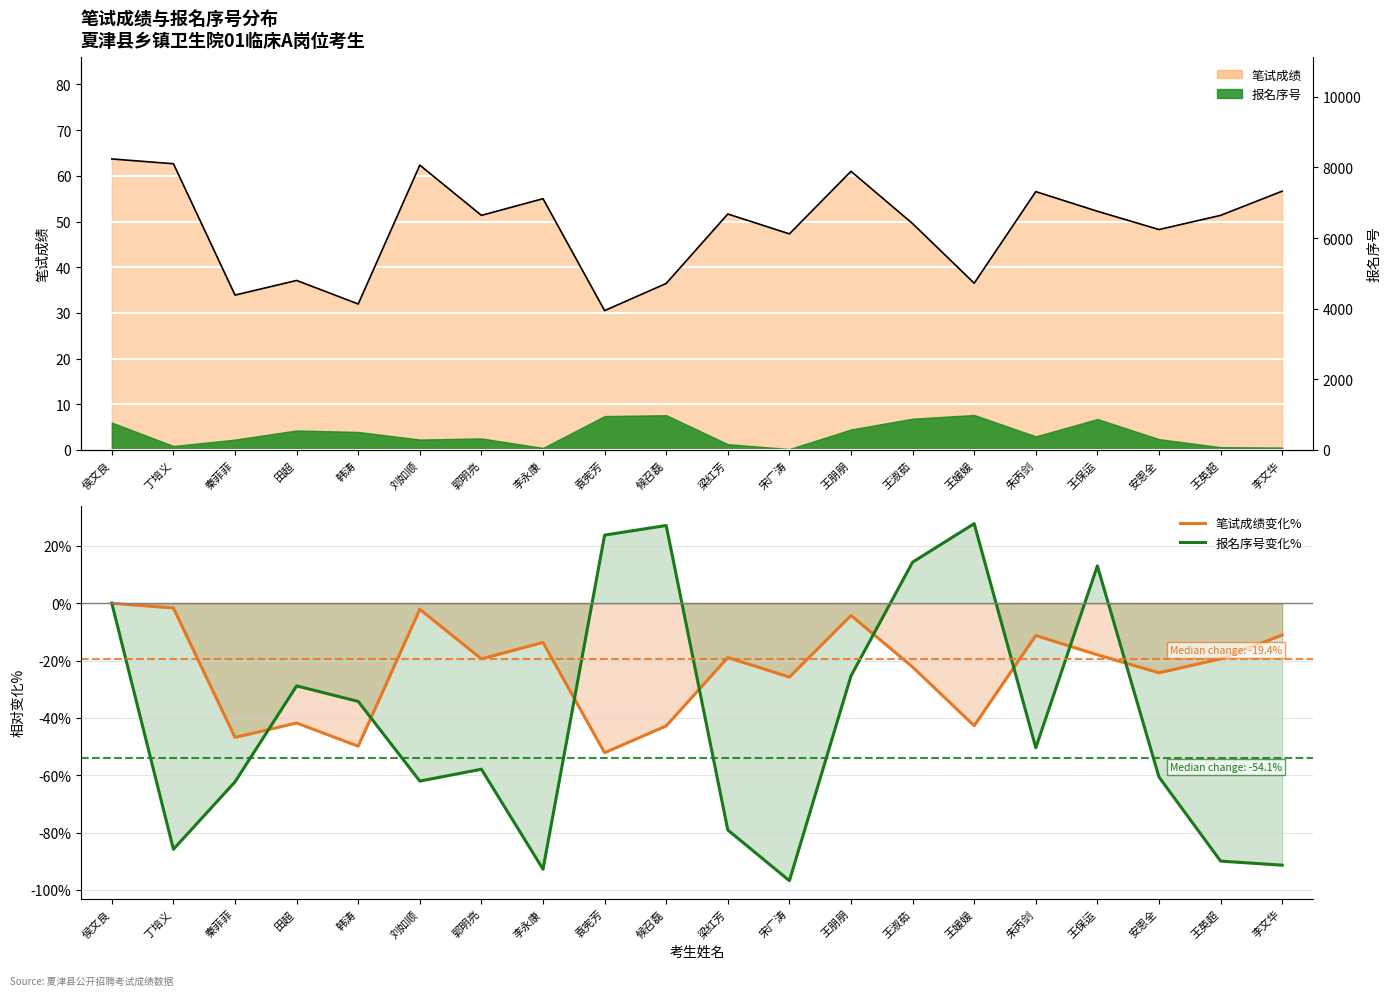

Reading right to left, what are all the values shown in this chart?

笔试成绩变化%: -11.1	-19.4	-24.3	-18.0	-11.2	-42.7	-22.2	-4.2	-25.7	-18.9	-42.8	-52.1	-13.7	-19.4	-2.1	-49.8	-41.8	-46.8	-1.6	0.0
报名序号变化%: -91.3	-89.9	-60.6	13.0	-50.4	27.8	14.3	-25.3	-96.8	-79.1	27.1	23.8	-92.8	-57.9	-62.0	-34.2	-28.8	-62.3	-85.8	0.0